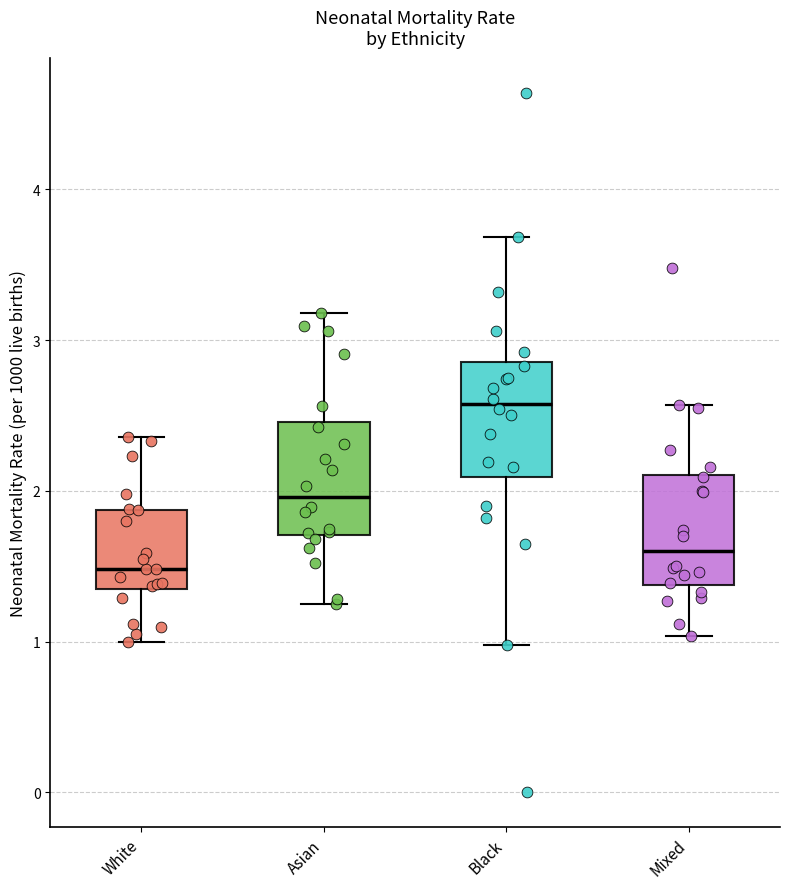

Where does the median line of the box for Asian sit on the y-axis? The values are not printed on the chart, so give them approximately, as read against the axis.

2.0